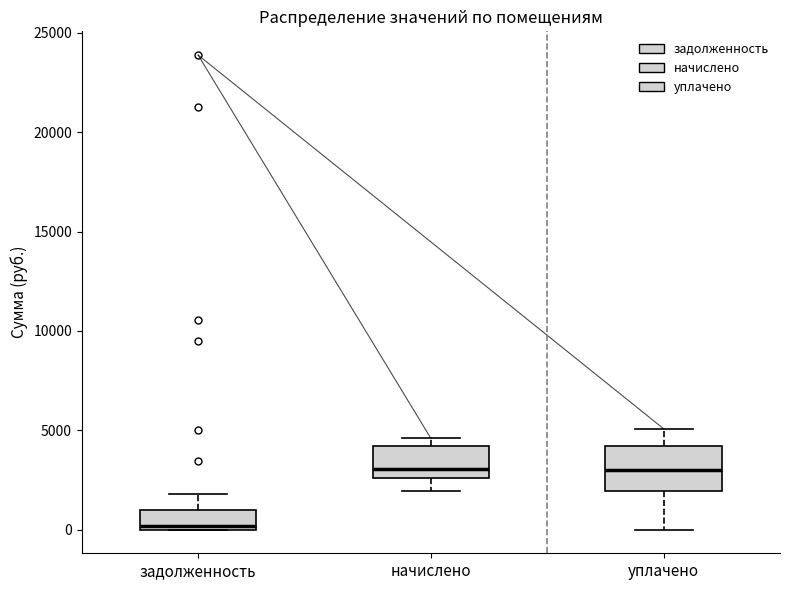

Which box has the lowest median line?

задолженность